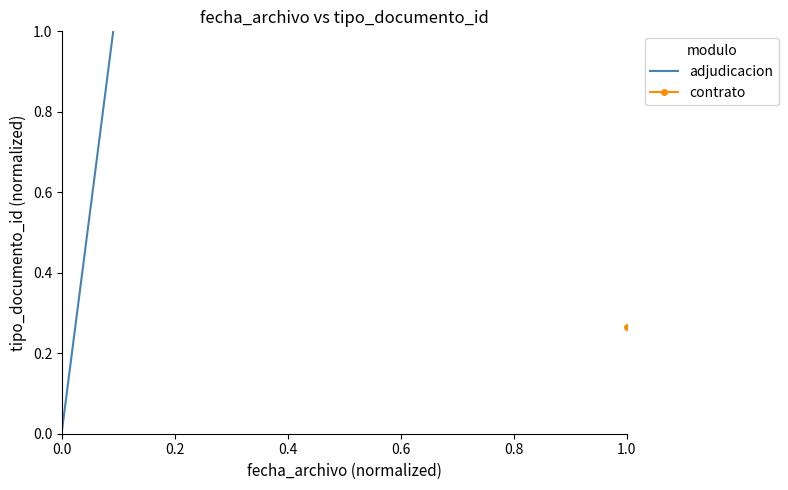

The chart shows a value of 0.0 at 0.0. True or false?

False